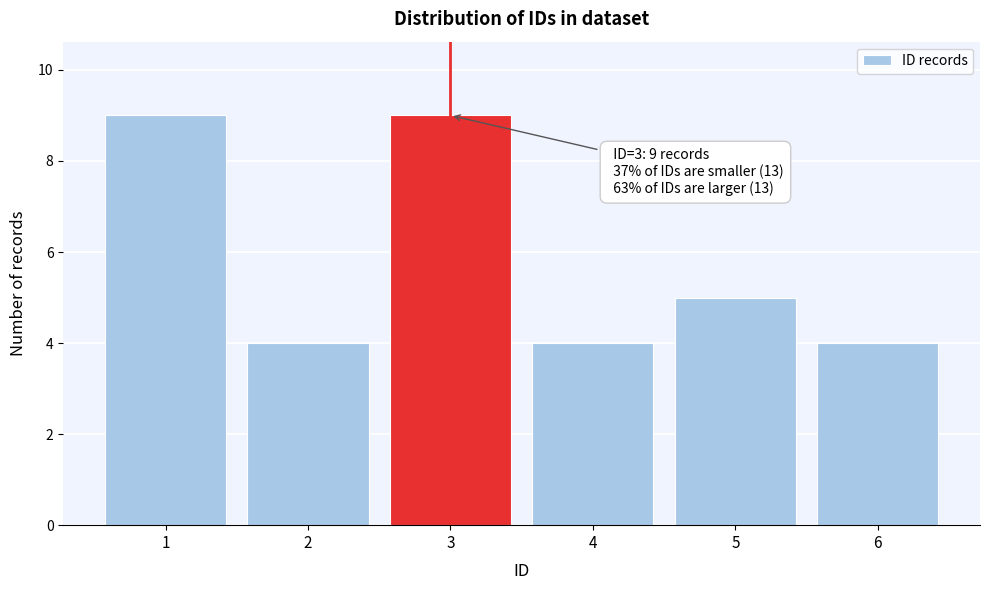

Reading left to right, what are all the values shown in this chart?

1=9	2=4	3=9	4=4	5=5	6=4